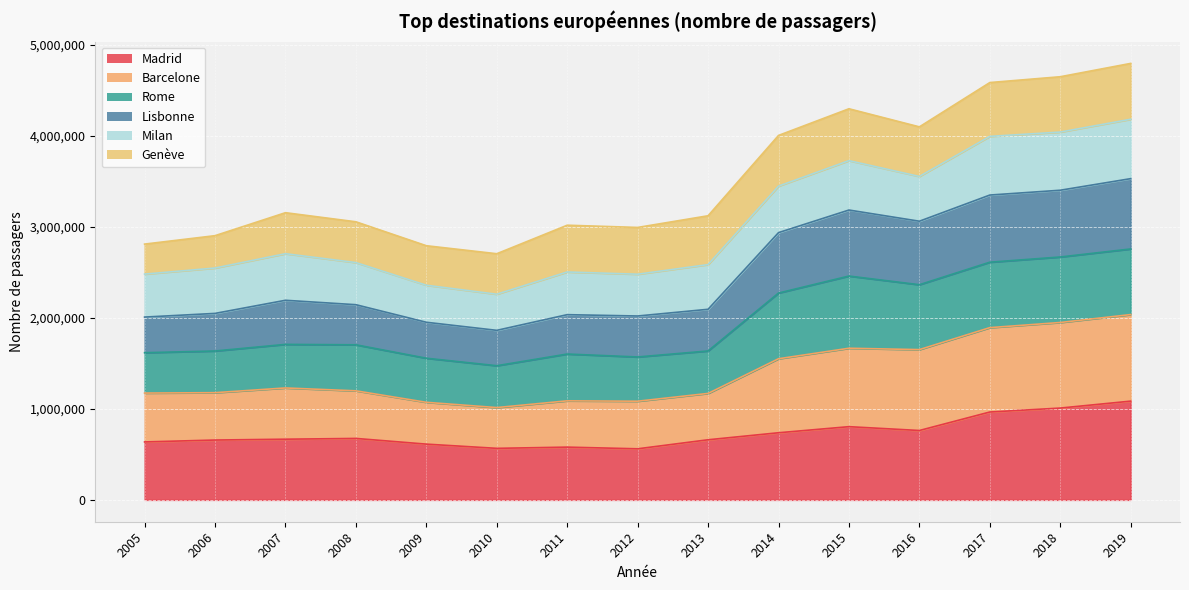

Which has a higher value, 2019 or 2015?

2019